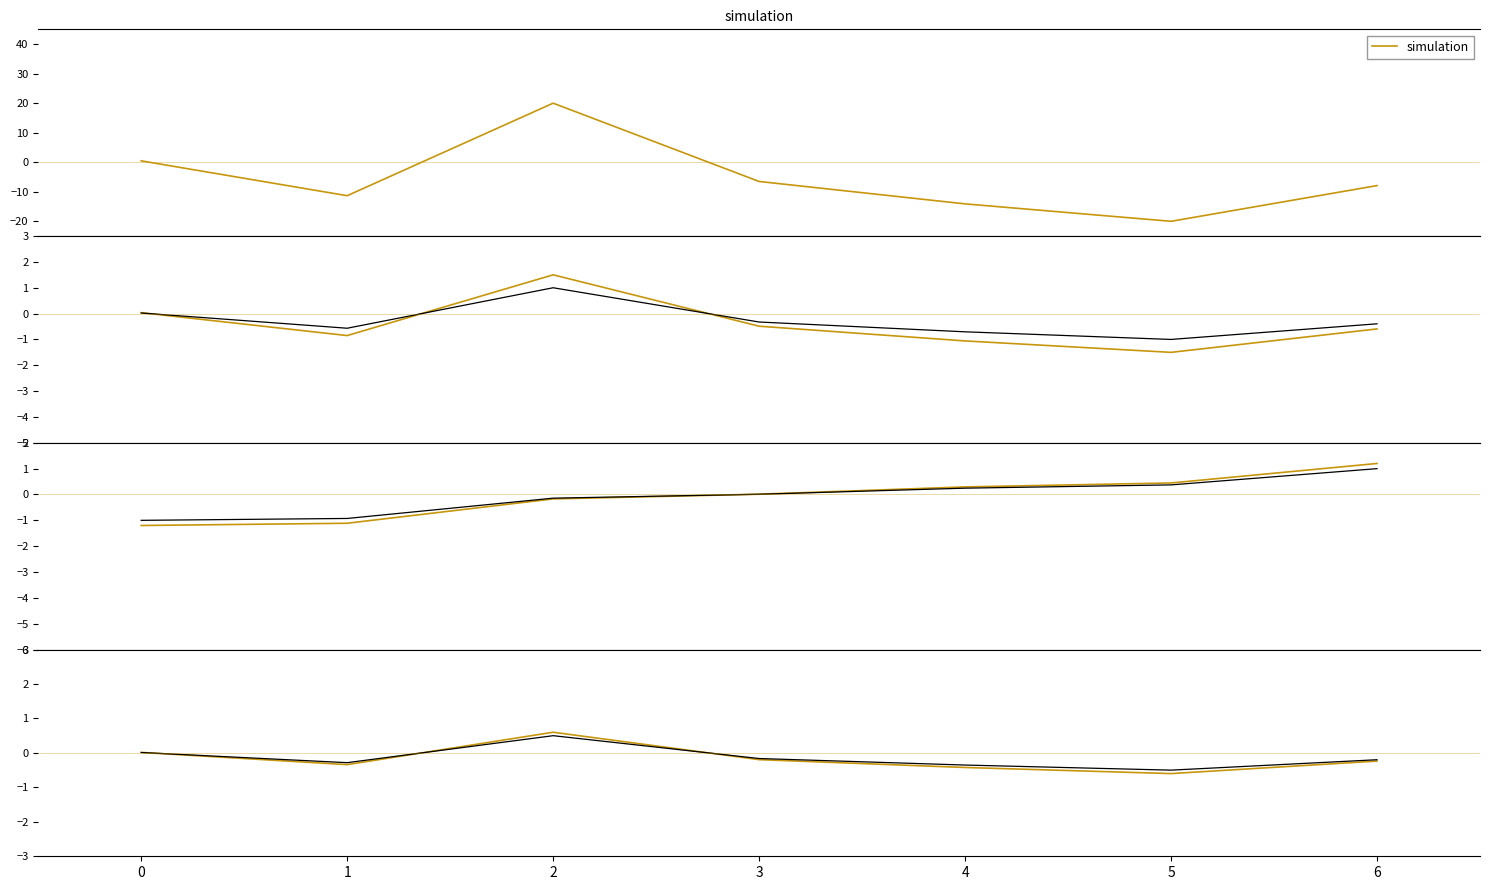

Count the number of data series in this chart.

2